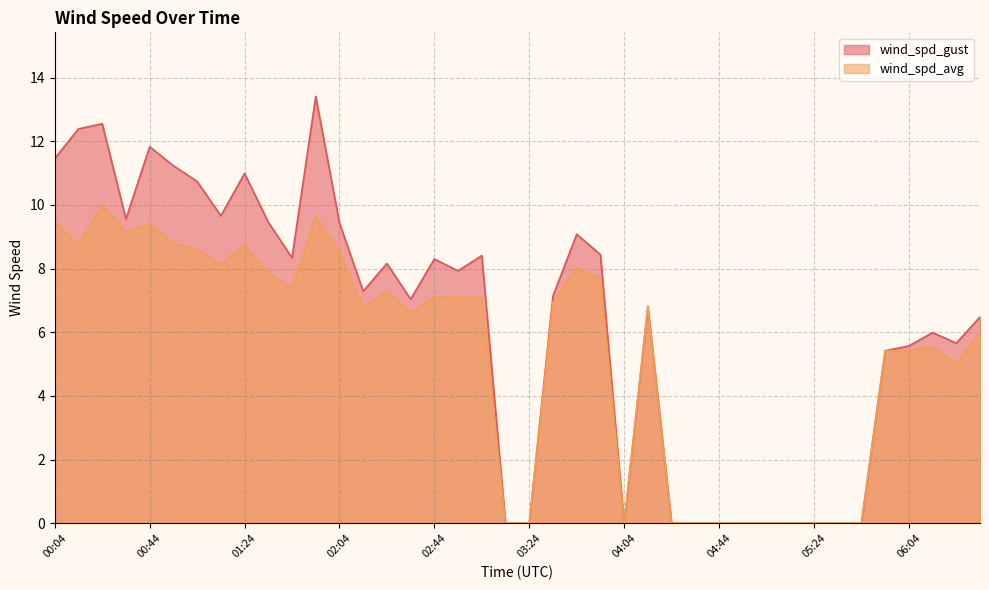

True or false: wind_spd_avg has more than 1 interior local peaks.

True